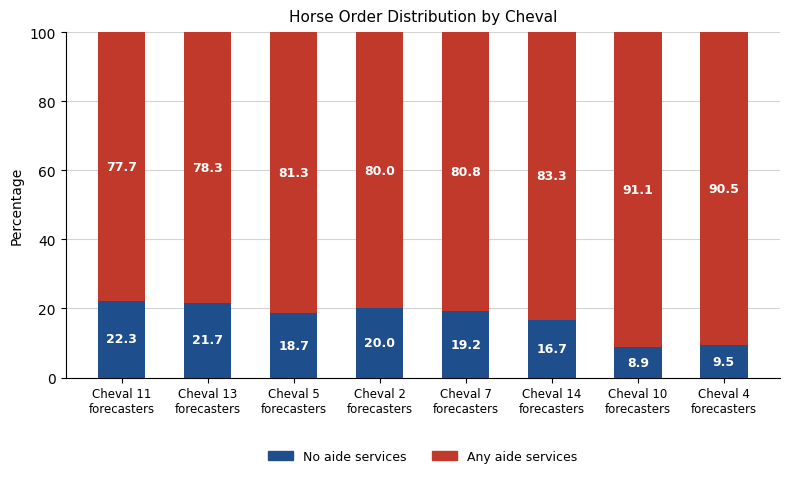

Are the bars horizontal?

No